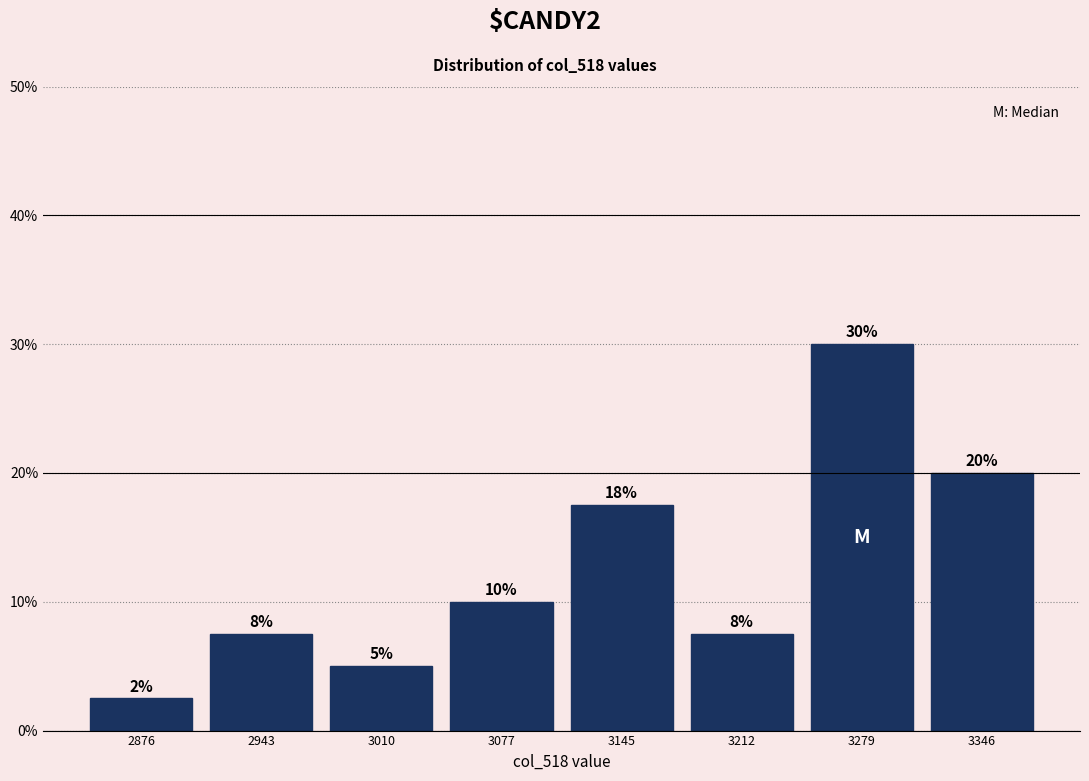

Over which range of the x-axis is the bar tallest?

3250 to 3310